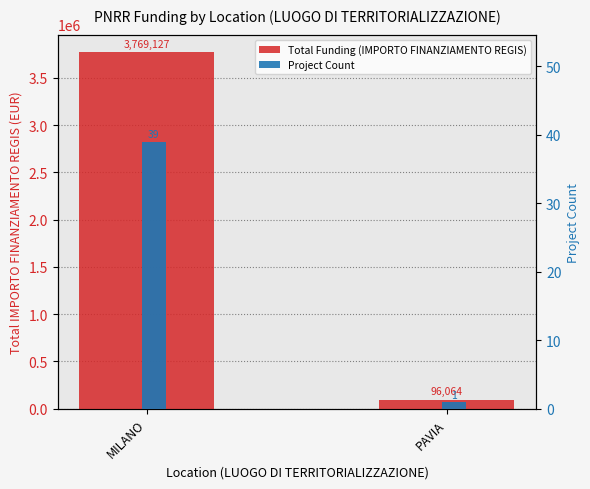

What position from the left is PAVIA?

2